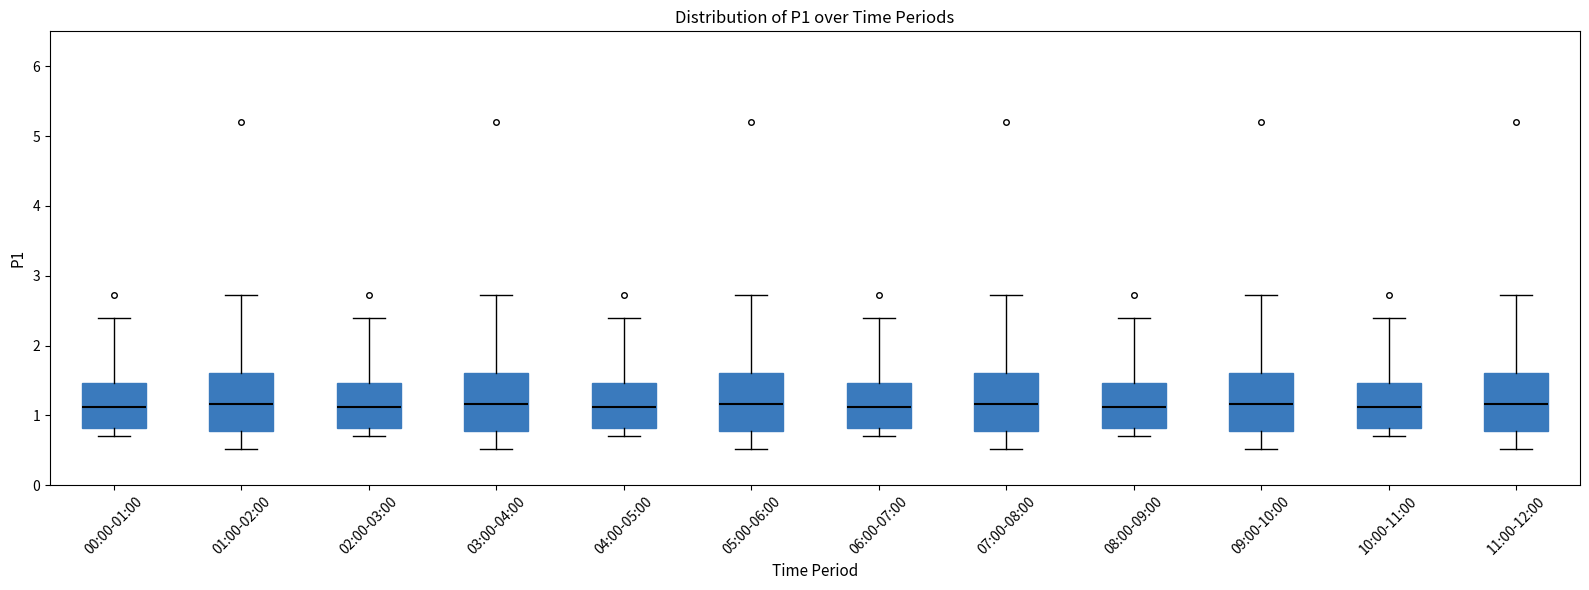

Where does the upper whisker of the box for 06:00-07:00 end on the y-axis? The values are not printed on the chart, so give them approximately, as read against the axis.

2.4